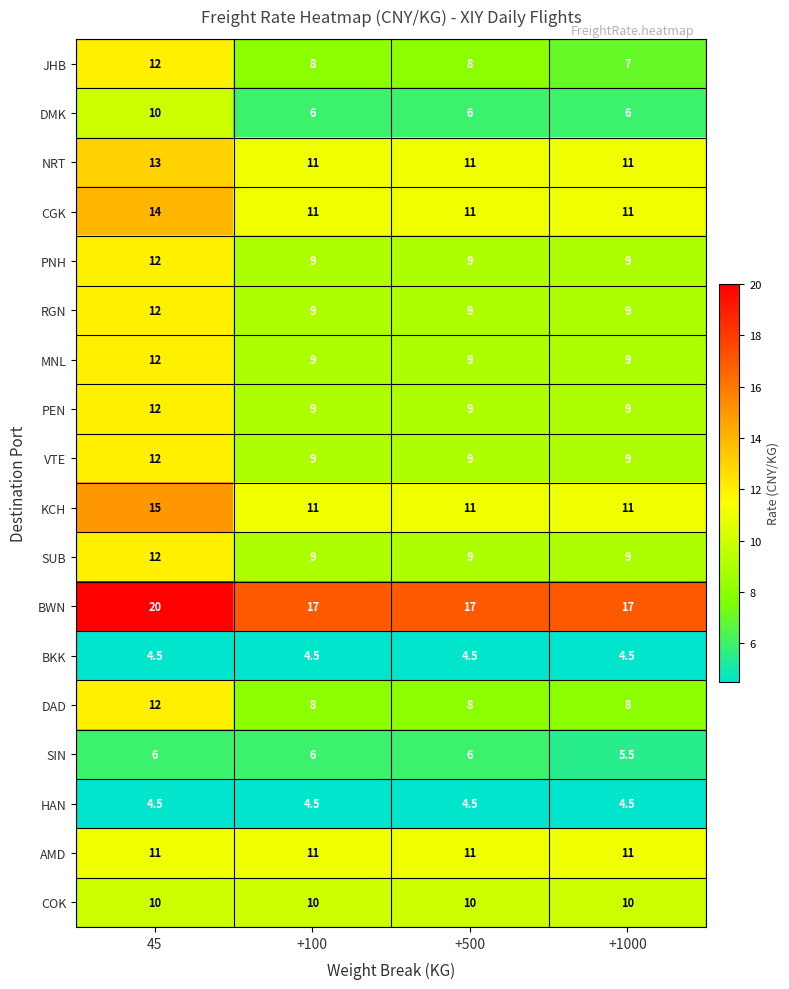

What is the minimum value shown in the chart?

4.5